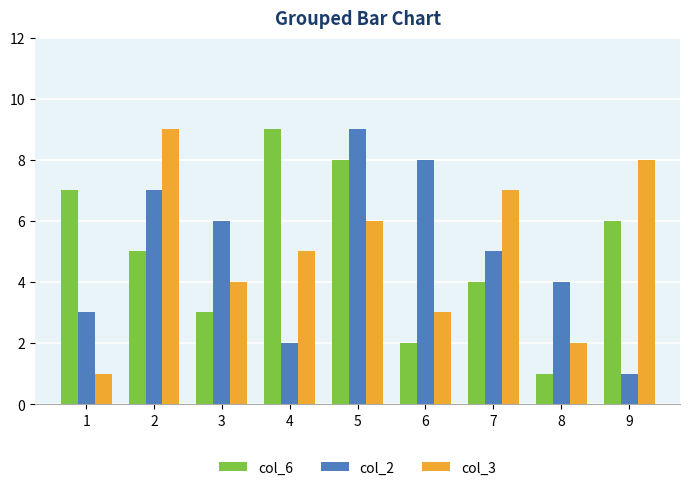

Are the bars horizontal?

No